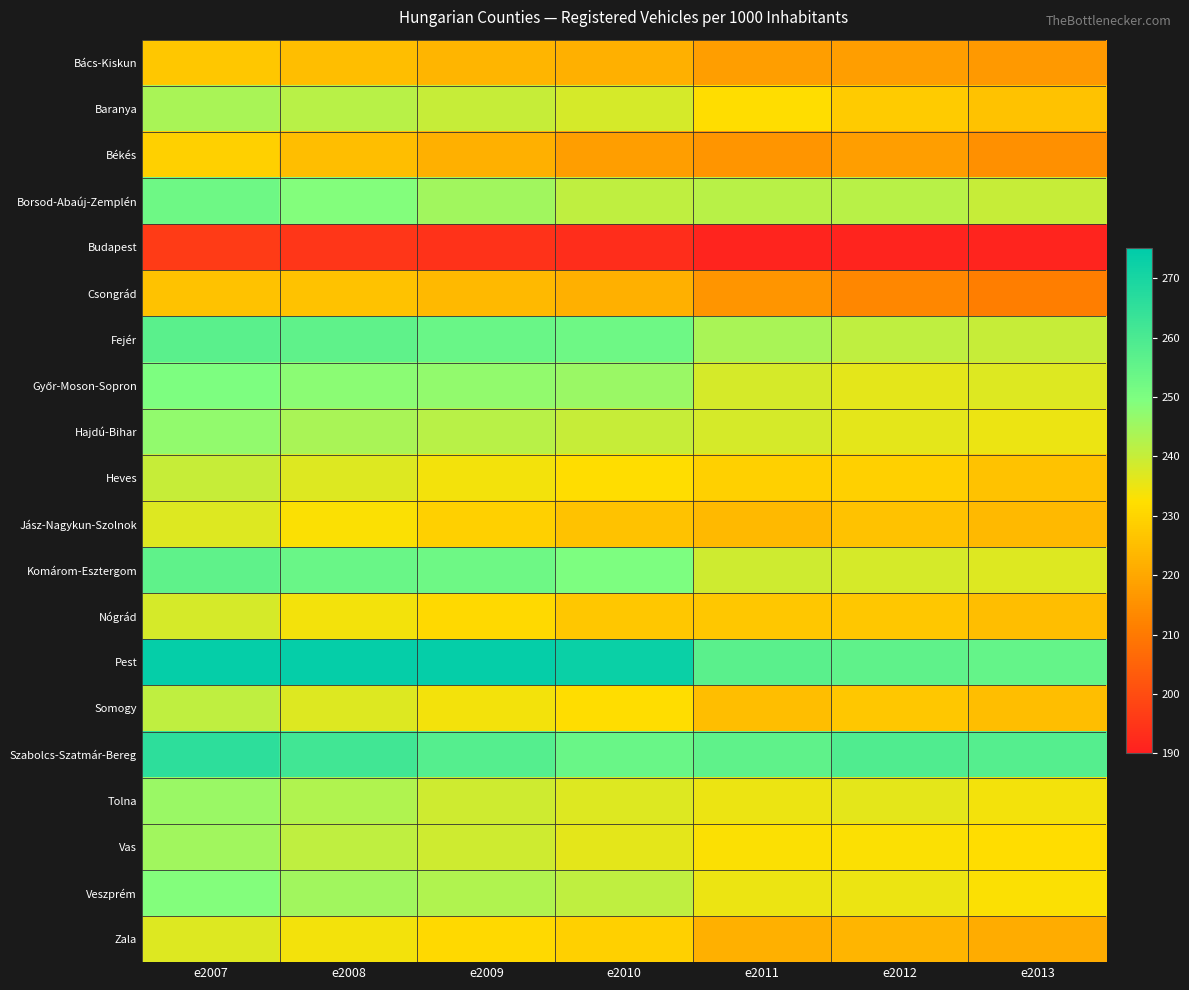

Rank the series by their maximum value, from highest to lowest.

Pest, Szabolcs-Szatmár-Bereg, Fejér, Komárom-Esztergom, Borsod-Abaúj-Zemplén, Győr-Moson-Sopron, Veszprém, Hajdú-Bihar, Tolna, Vas, Baranya, Somogy, Heves, Nógrád, Jász-Nagykun-Szolnok, Zala, Békés, Bács-Kiskun, Csongrád, Budapest